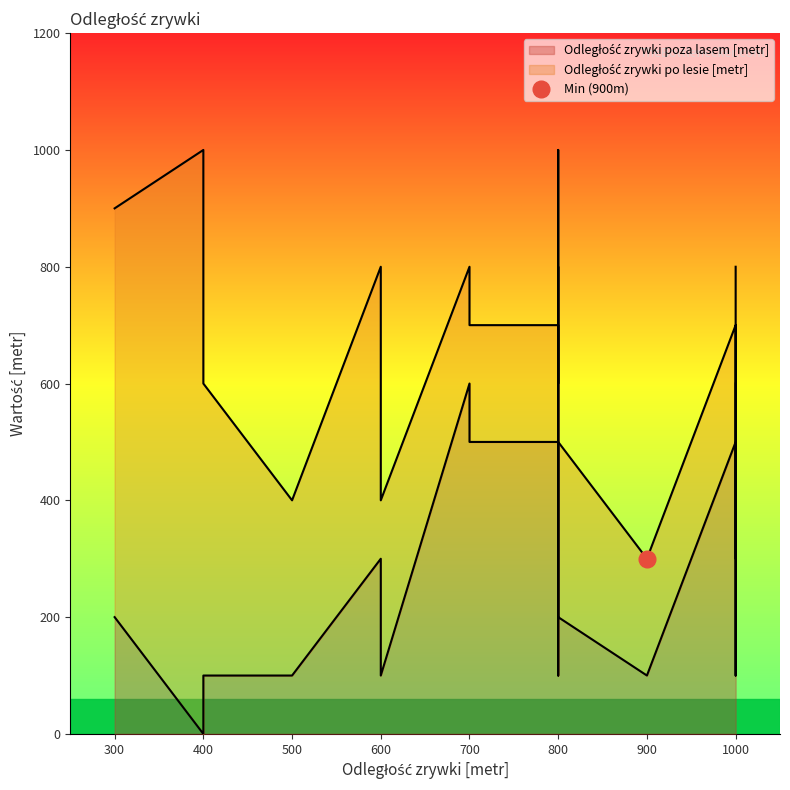

What is the difference between the second highest and minimum values?

600